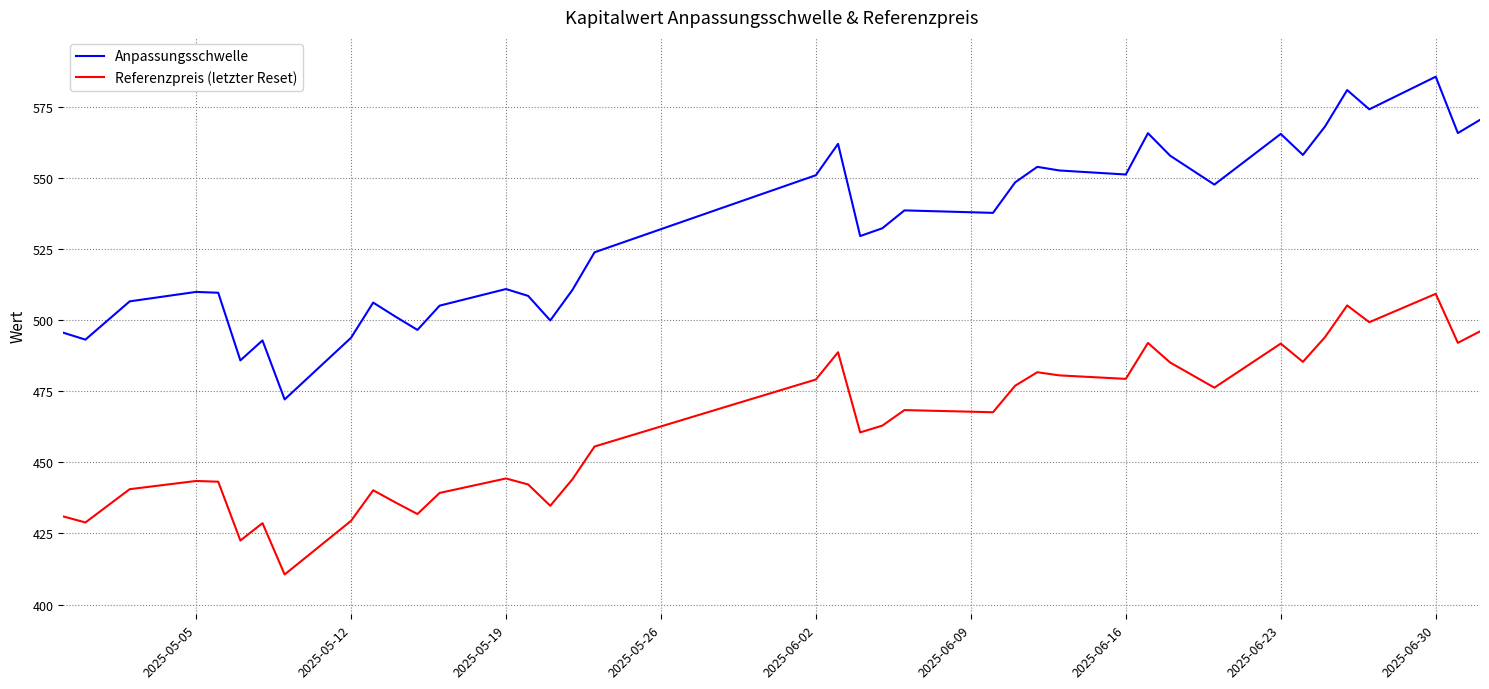

Count the number of data series in this chart.

2